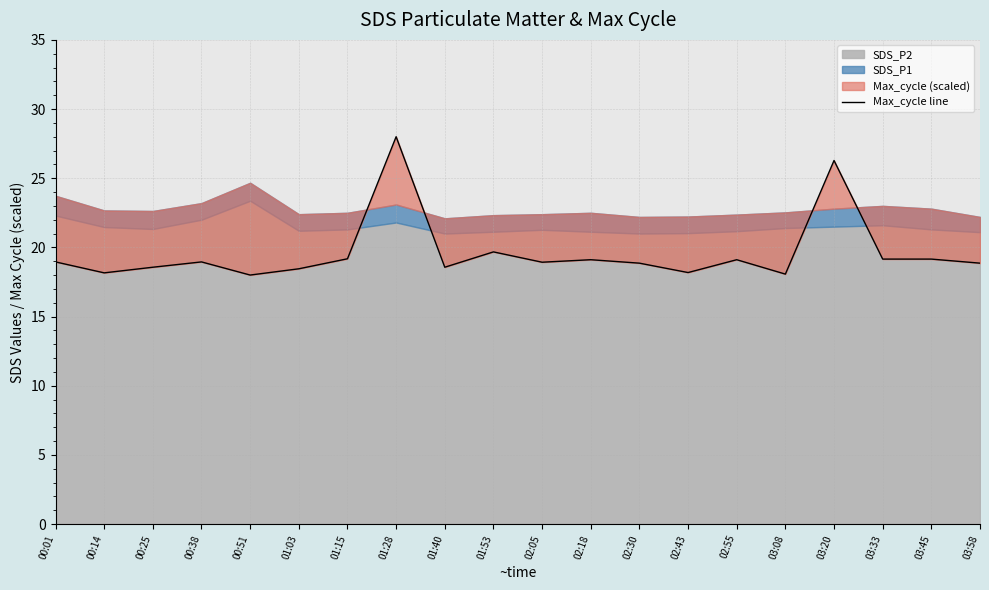

How many categories are shown in the chart?

20